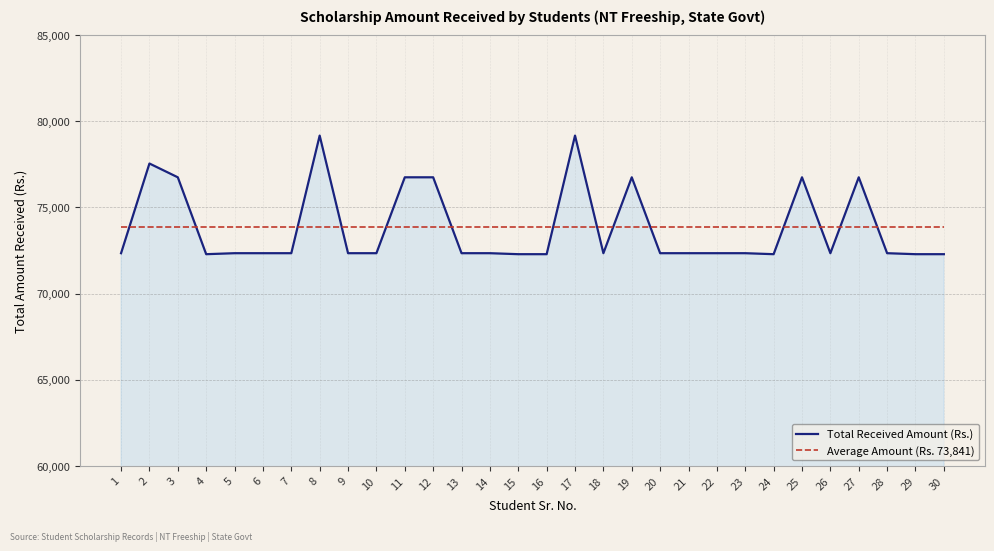

What is the greatest value displayed?

79166.0